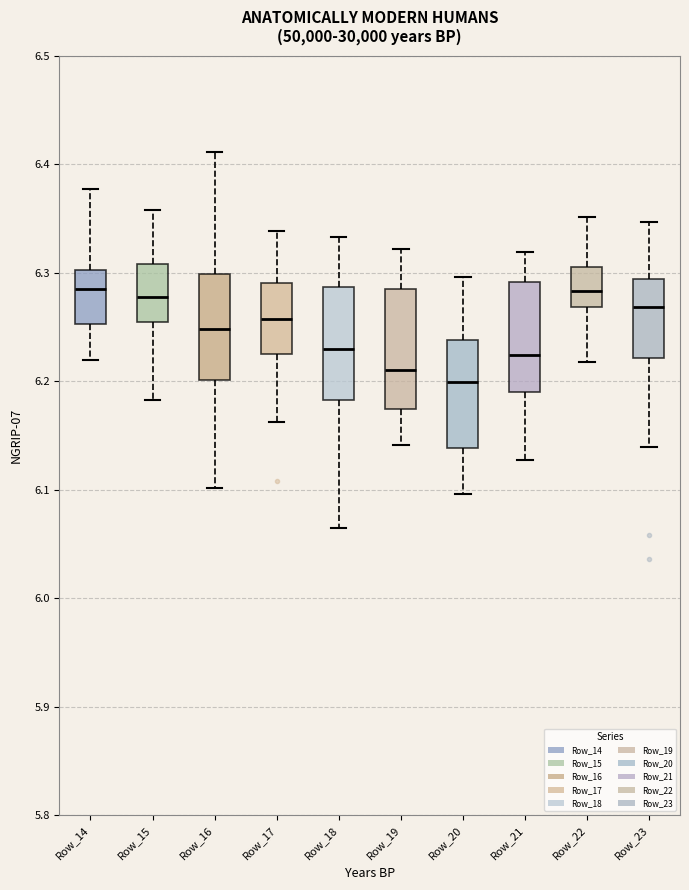

Where does the median line of the box for Row_22 sit on the y-axis? The values are not printed on the chart, so give them approximately, as read against the axis.

6.28